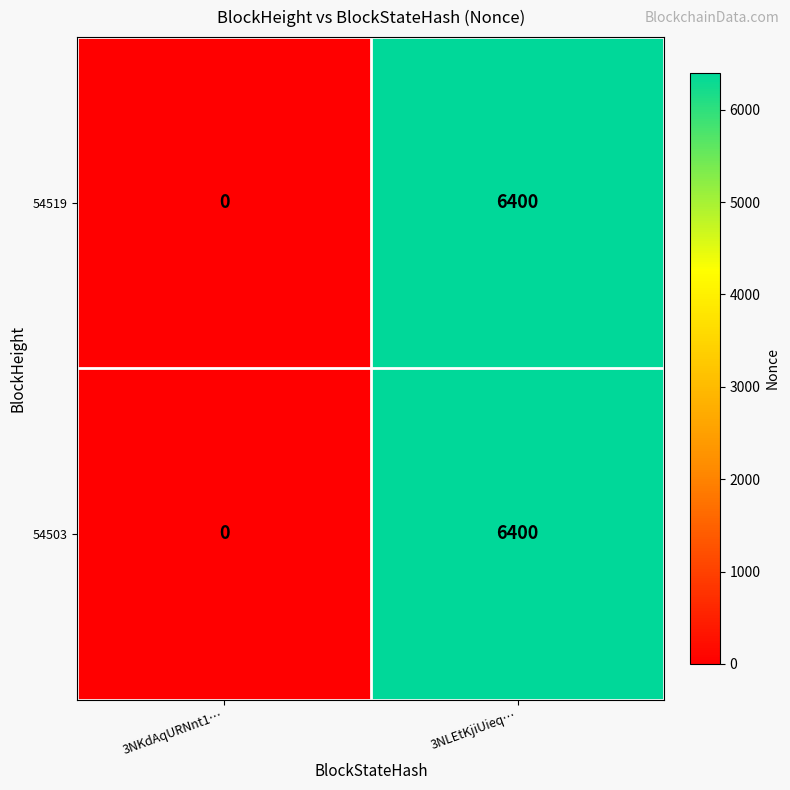

Rank the categories by 54519 value from lowest to highest.

3NKdAqURNnt1…, 3NLEtKjiUieq…